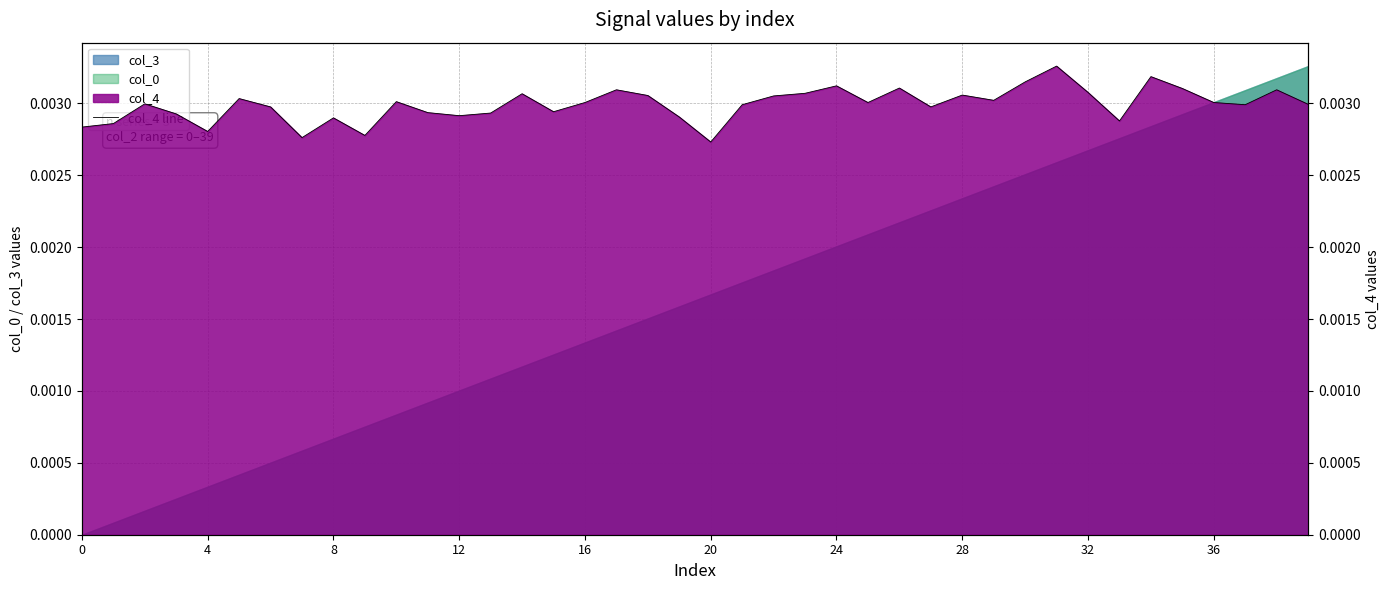

How many interior local peaks (higher than both neighbors) does the data have?

12